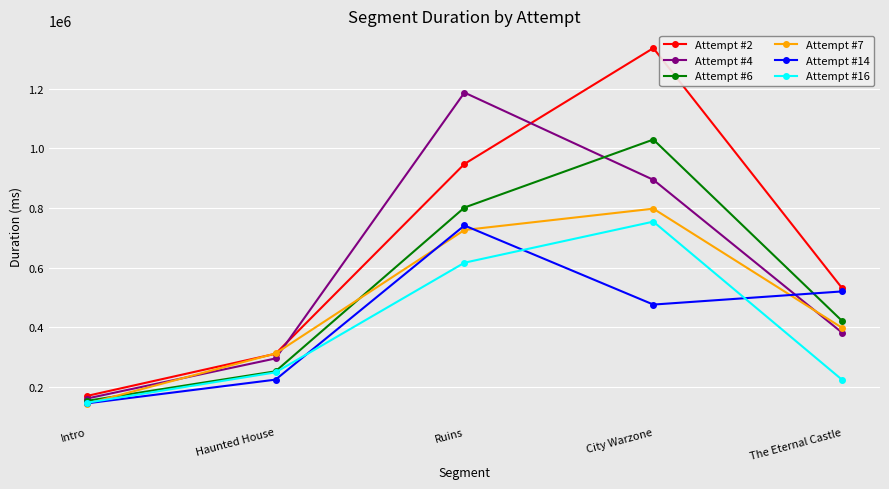

What position from the right is City Warzone?

2